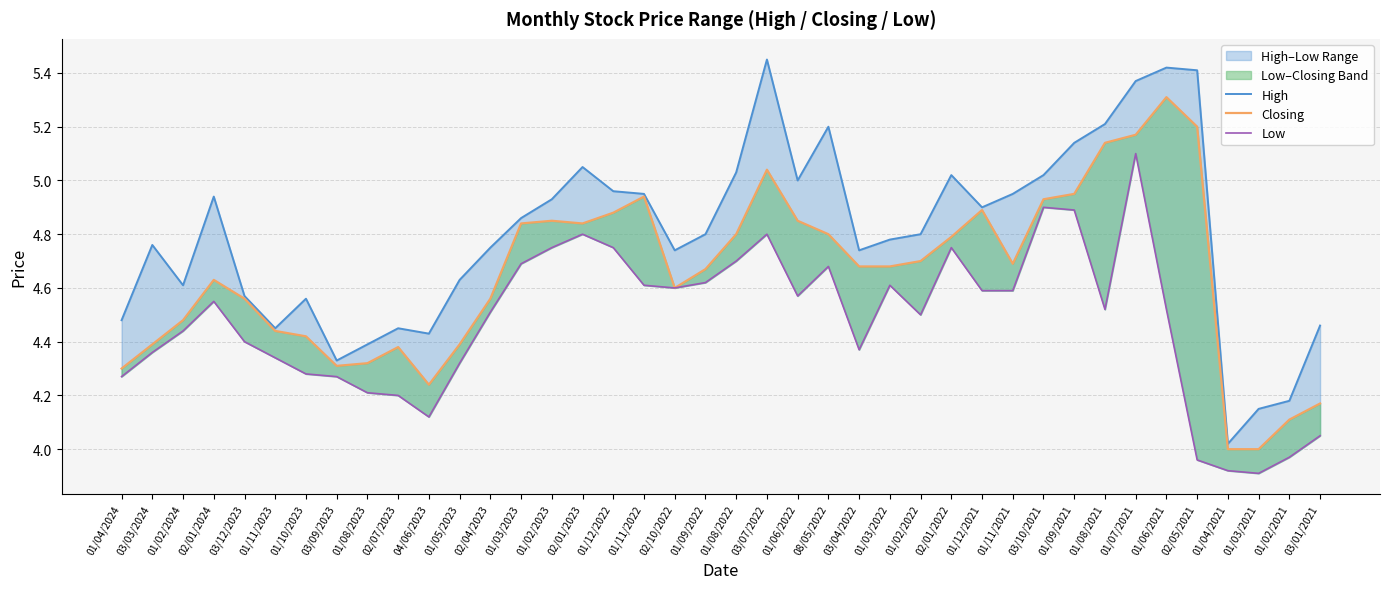

The value of Low at 01/11/2022 is 1.0. True or false?

False